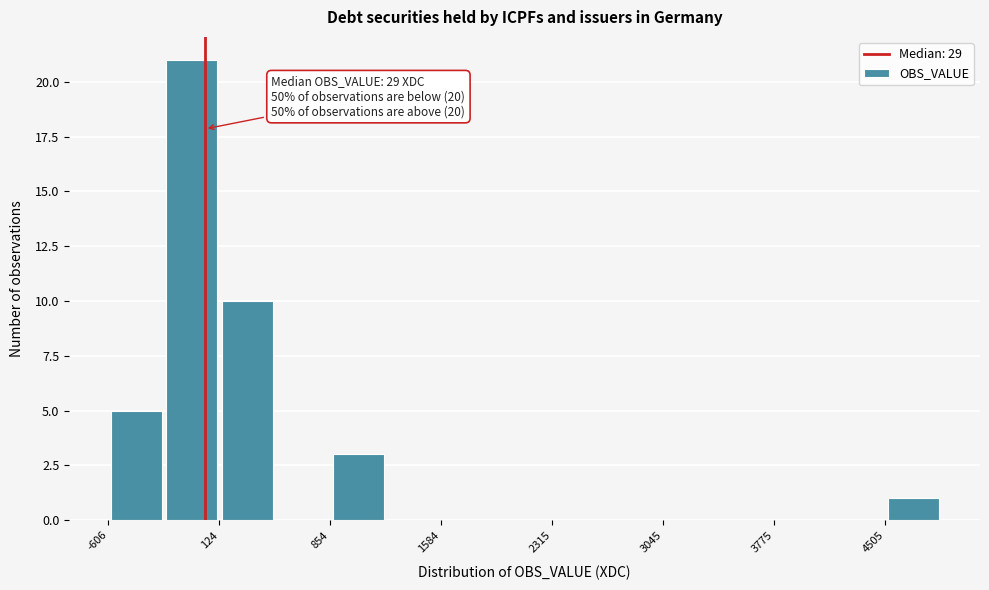

Around what value on the x-axis is the tallest bar? Give the approximate position of its centre, as read against the axis.

-100